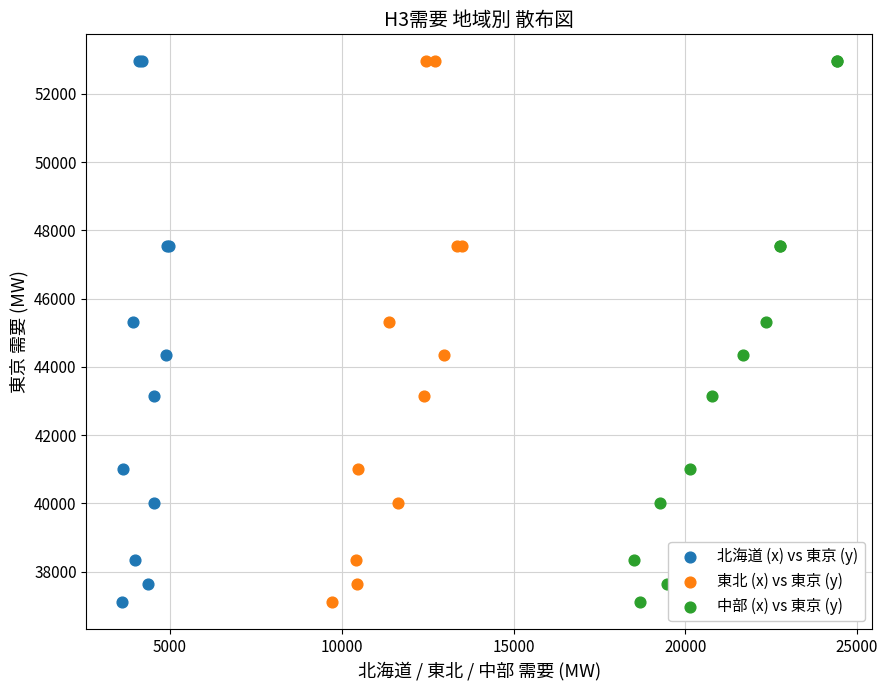

What are all the series names shown in the legend?

北海道 (x) vs 東京 (y), 東北 (x) vs 東京 (y), 中部 (x) vs 東京 (y)